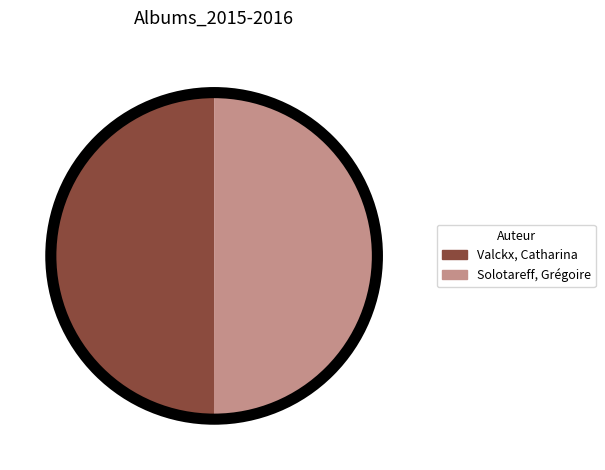

Approximately how many times larger is the value at Valckx, Catharina compared to Solotareff, Grégoire?

1.0